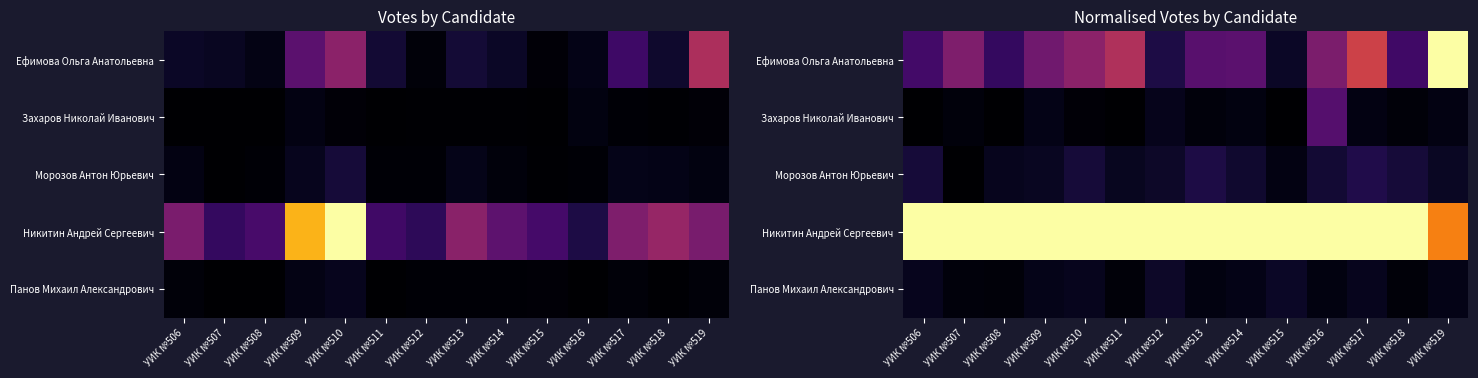

What is the total value across all series at УИК №512?

1.3